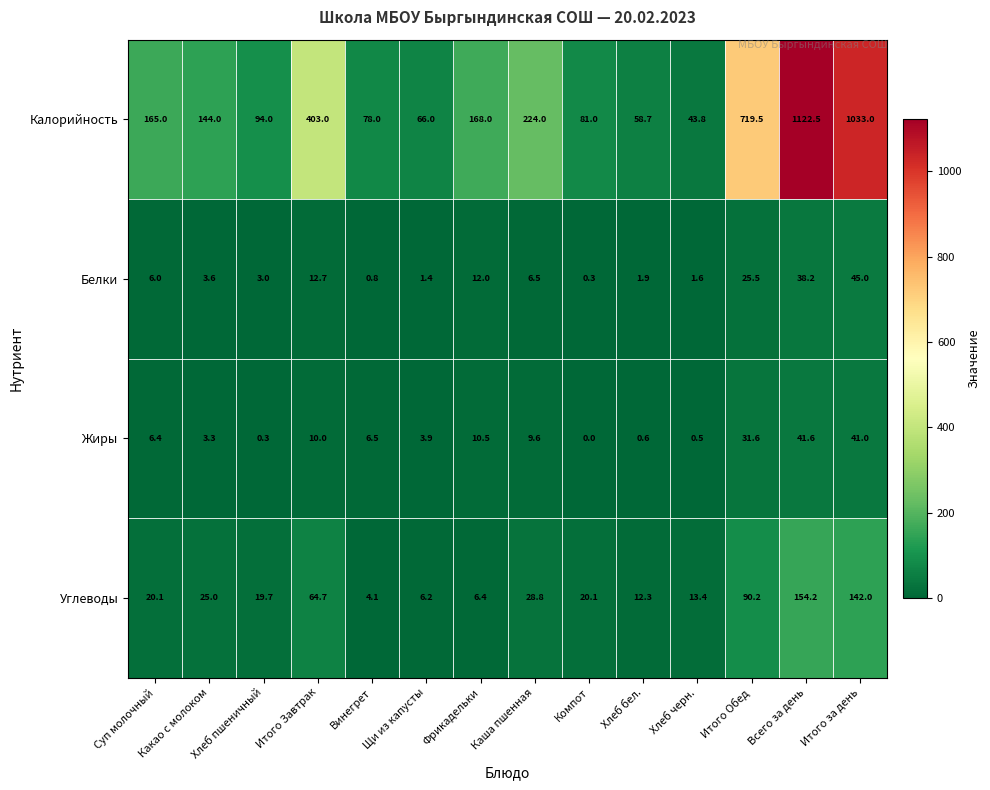

What is the average value of the Калорийность series?

314.3